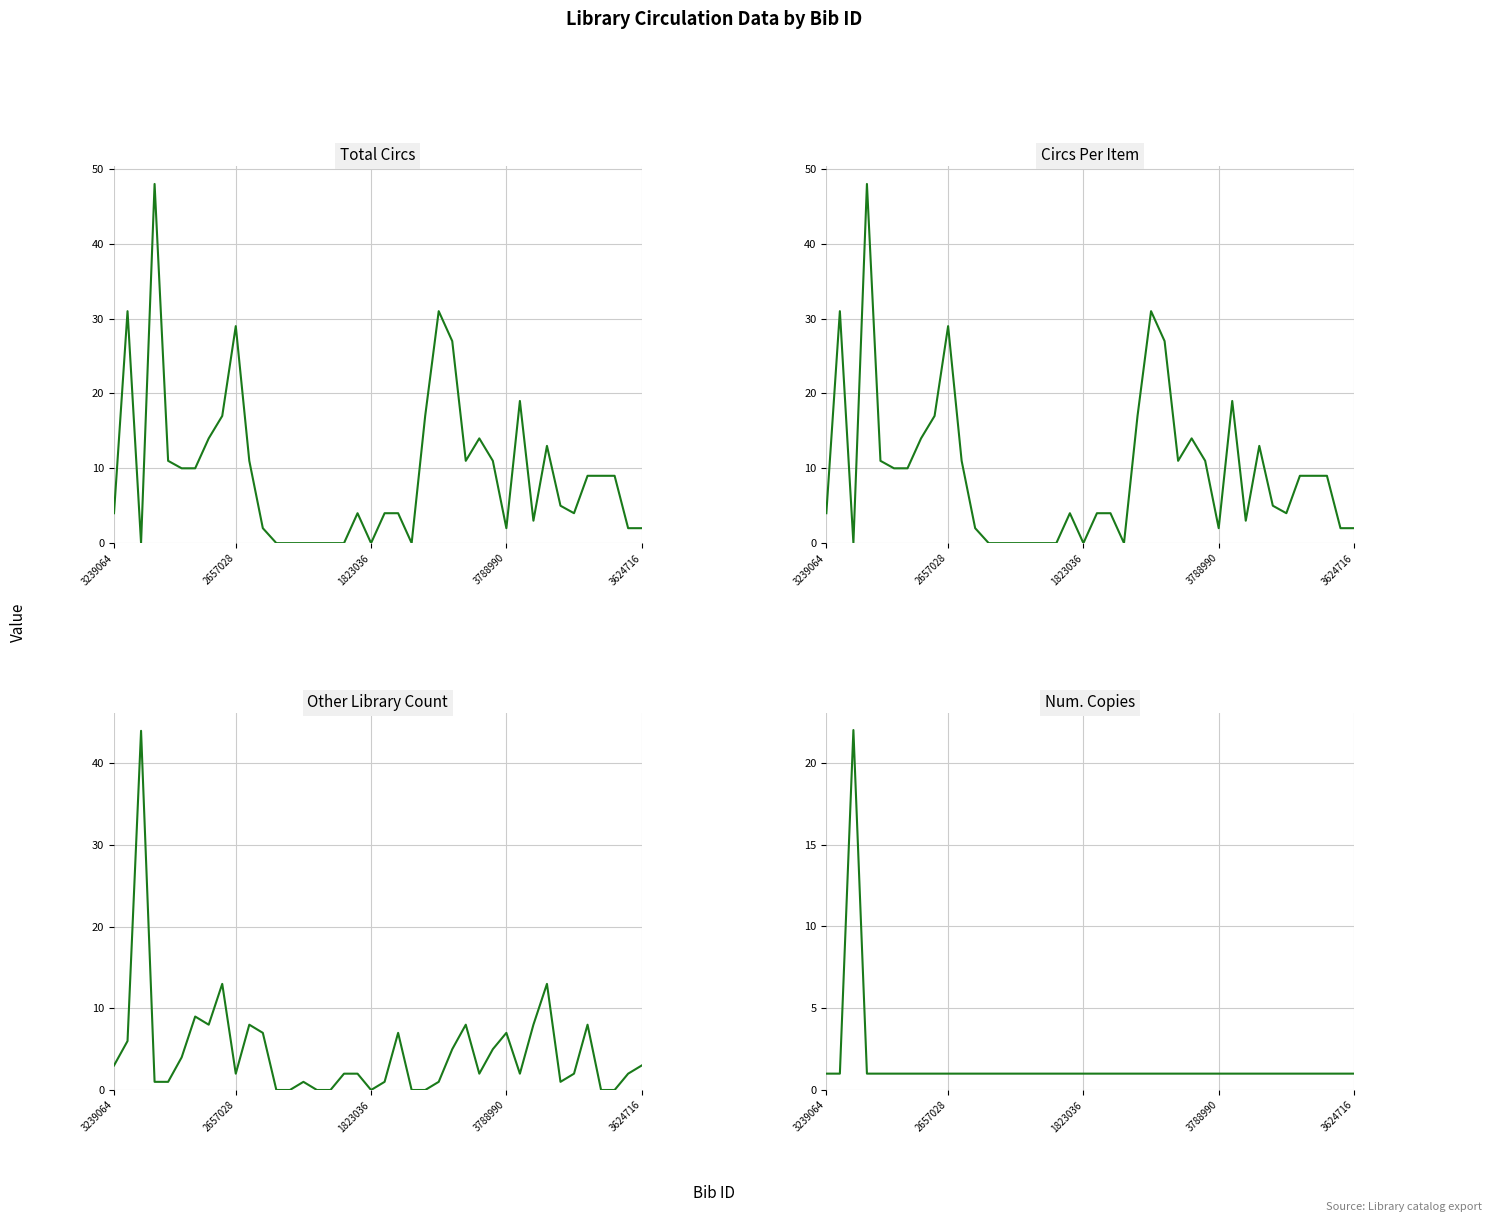

What value does the Total Circs series have at 26, to the nearest 5?

10